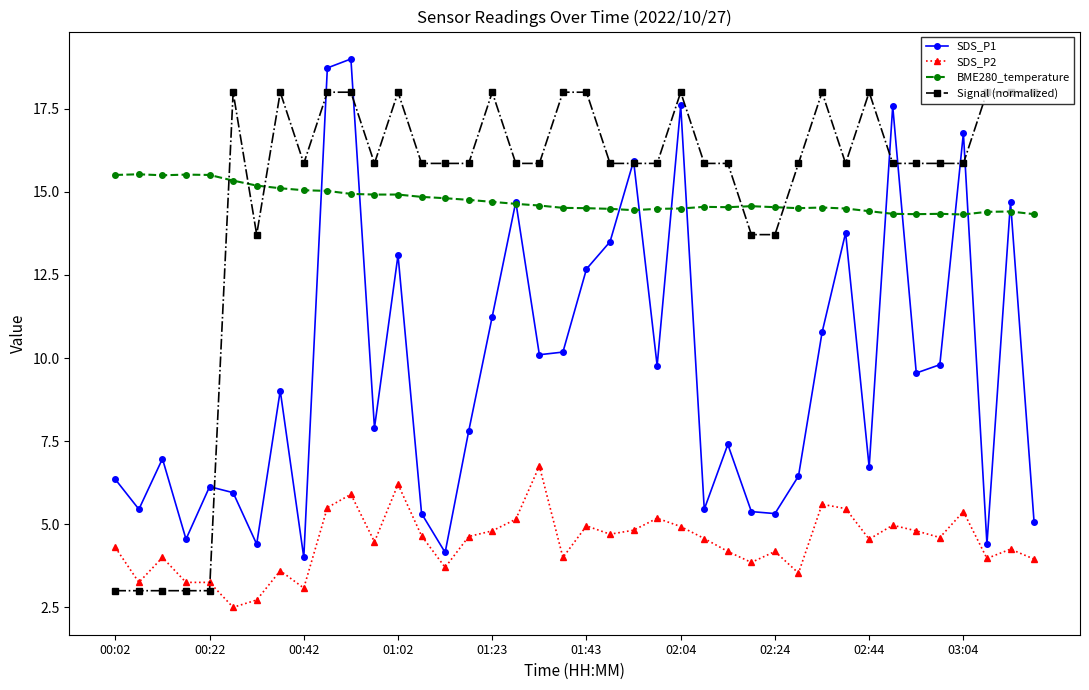

What is the sum of all SDS_P2 values?

178.1